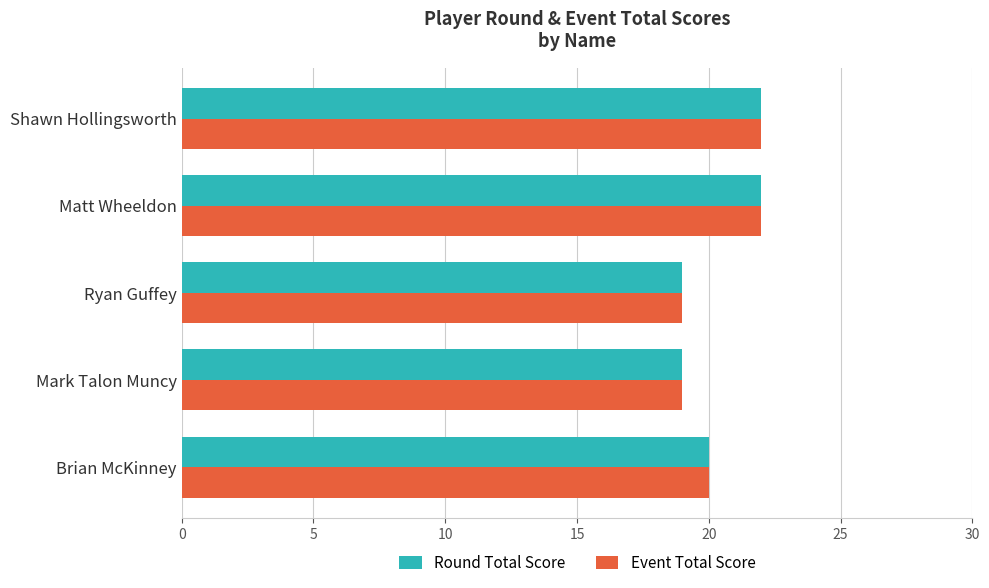

What is the total value across all series at Mark Talon Muncy?

38